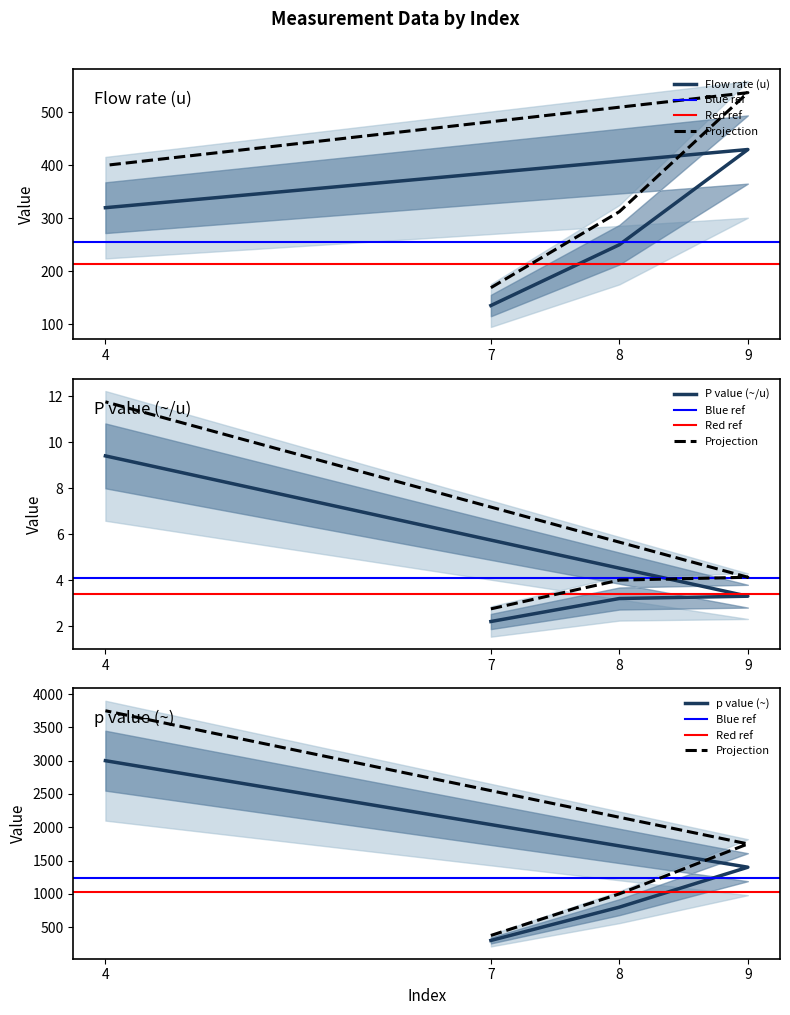

What position from the left is 9?

3